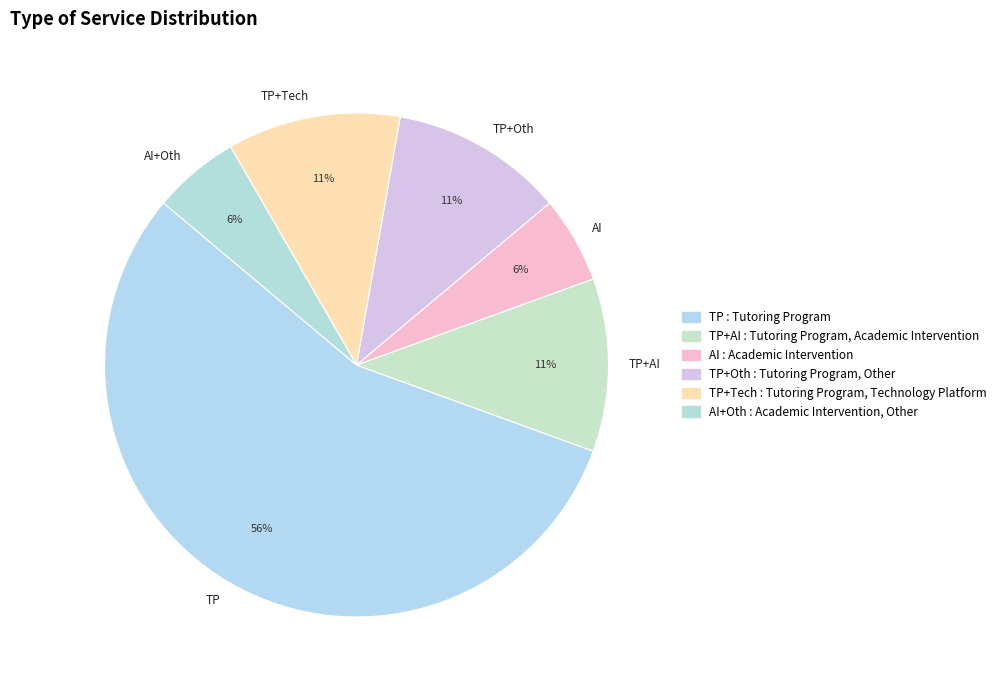

Count the number of slices in the pie.

6